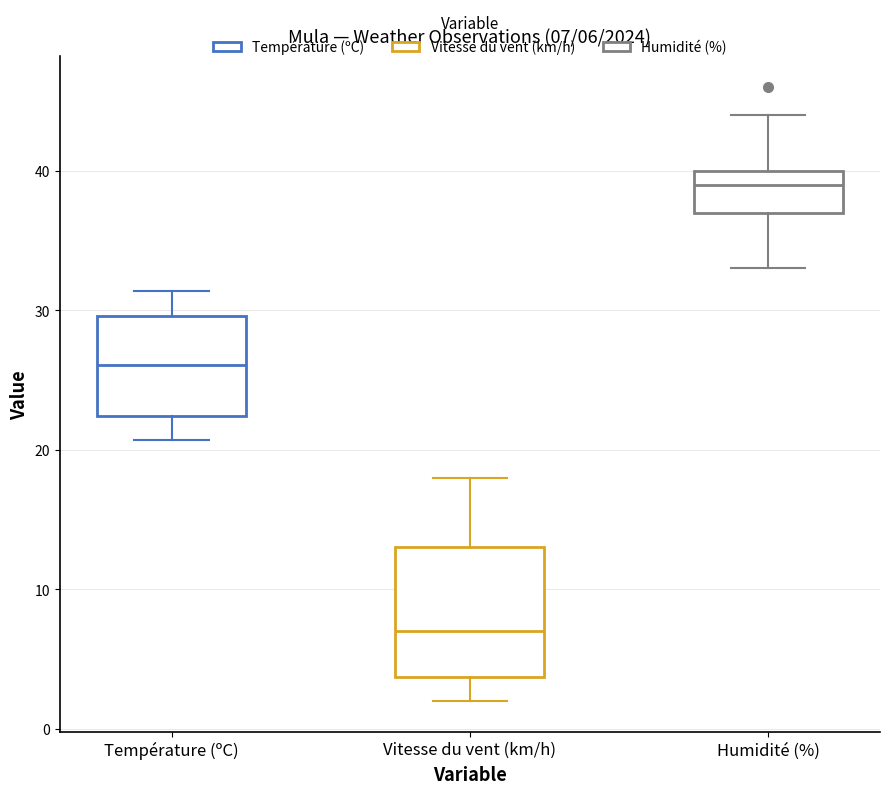

Comparing the boxes themselves (not the whiskers), which one is the tallest?

Vitesse du vent (km/h)